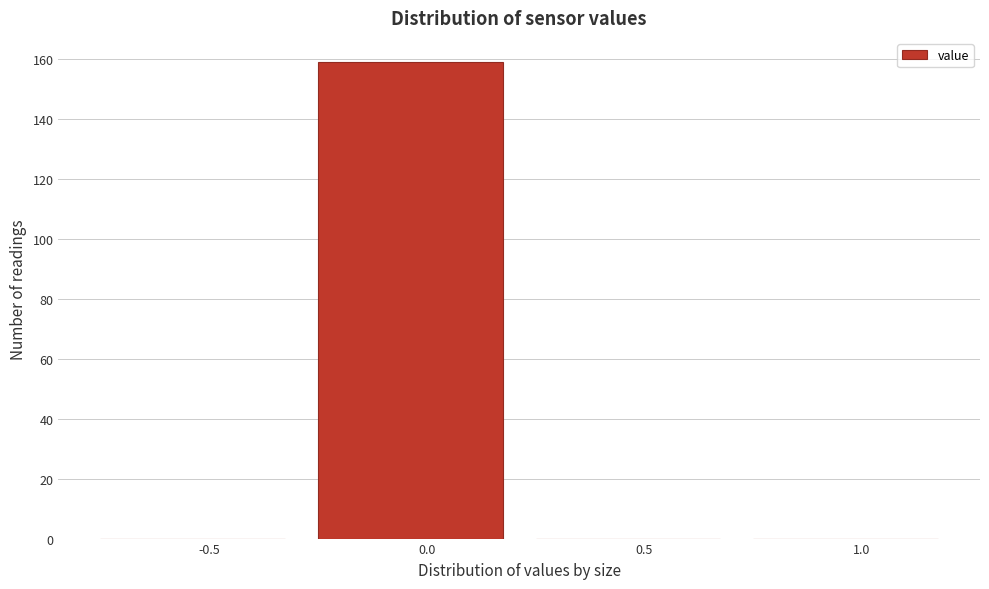

Reading left to right, transcribe all the data shown in this chart.

-0.5=0	0.0=159	0.5=0	1.0=0